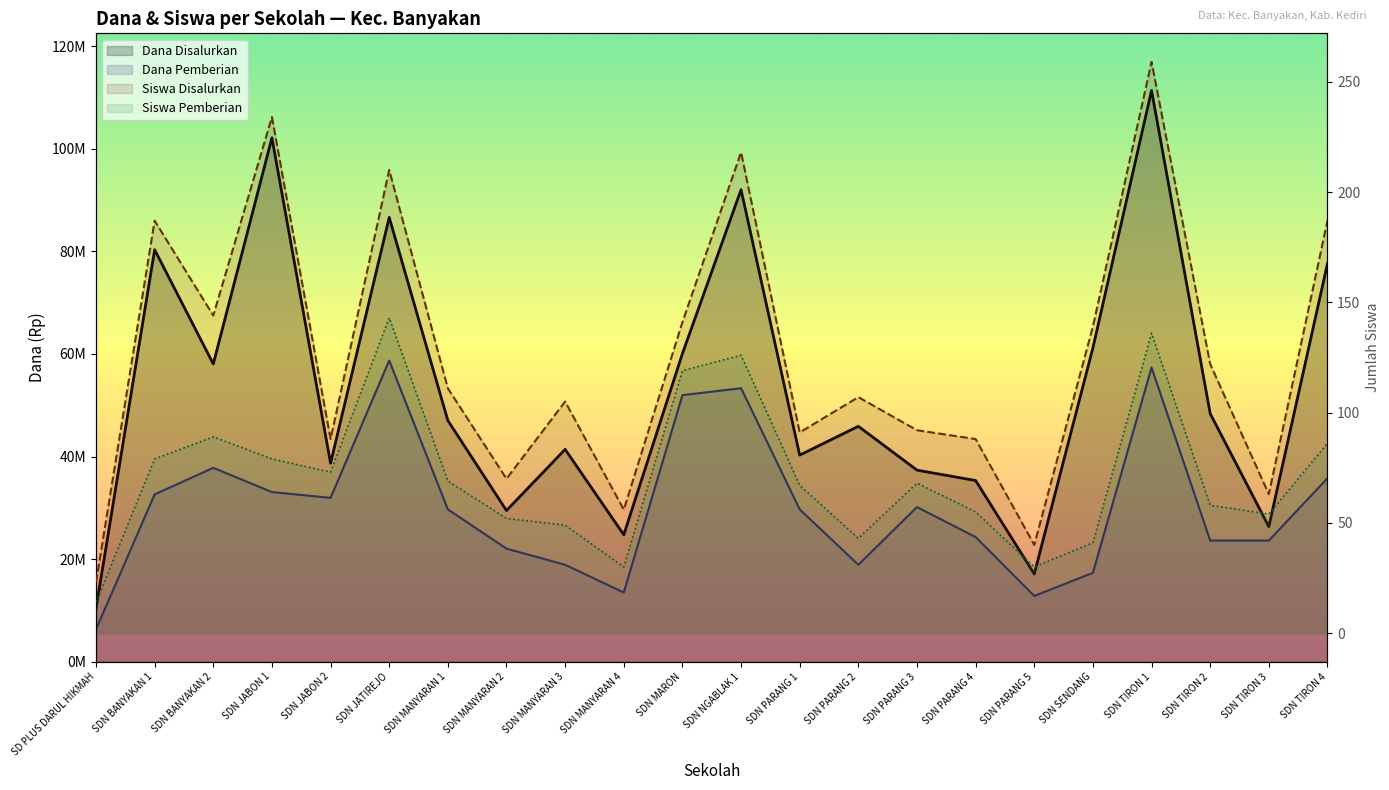

Does the chart display data point markers on the line(s)?

No